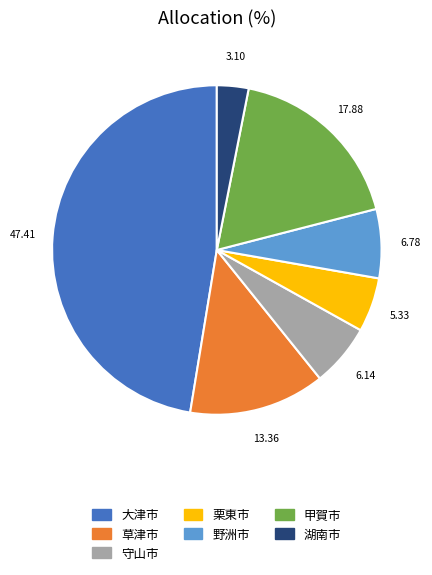

Combined, do 守山市 and 湖南市 account for over 50%?

No